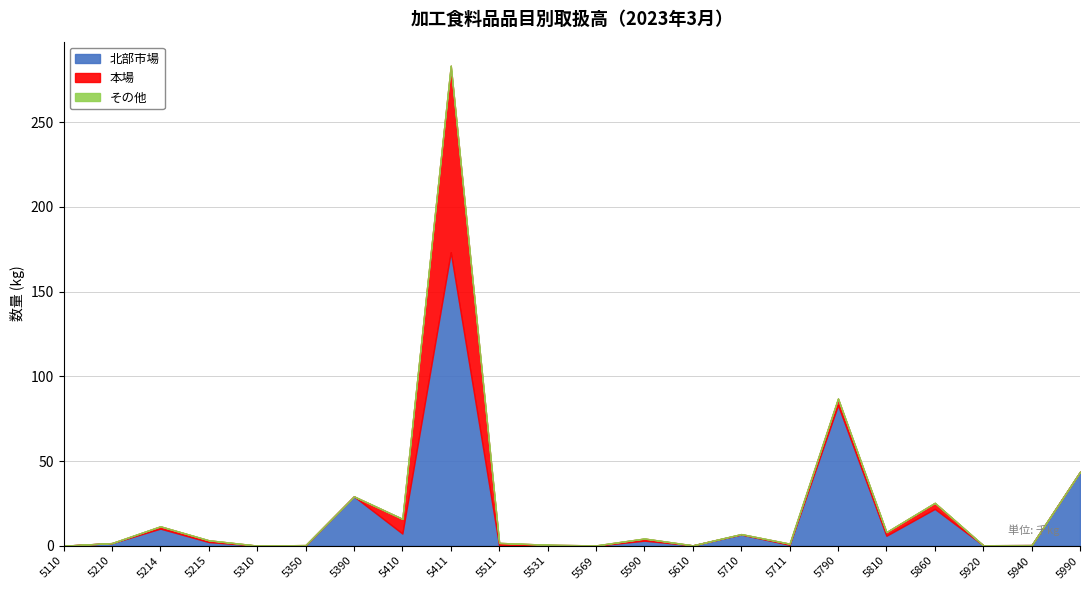

The 合計数量 series shows 10935 at 5710. True or false?

False